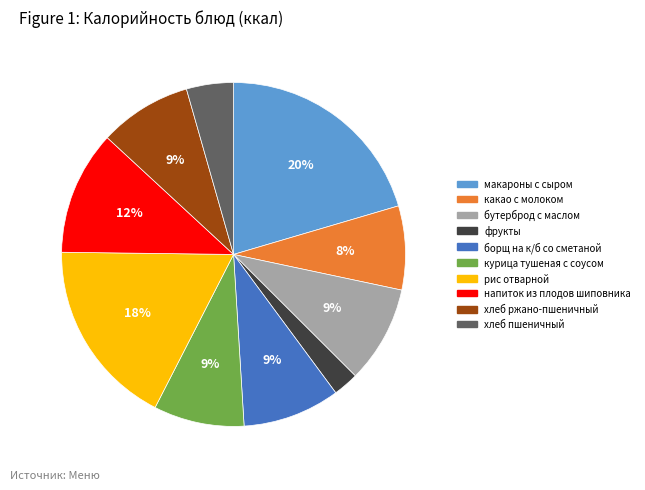

Approximately how many times larger is the value at борщ на к/б со сметаной compared to рис отварной?

0.5